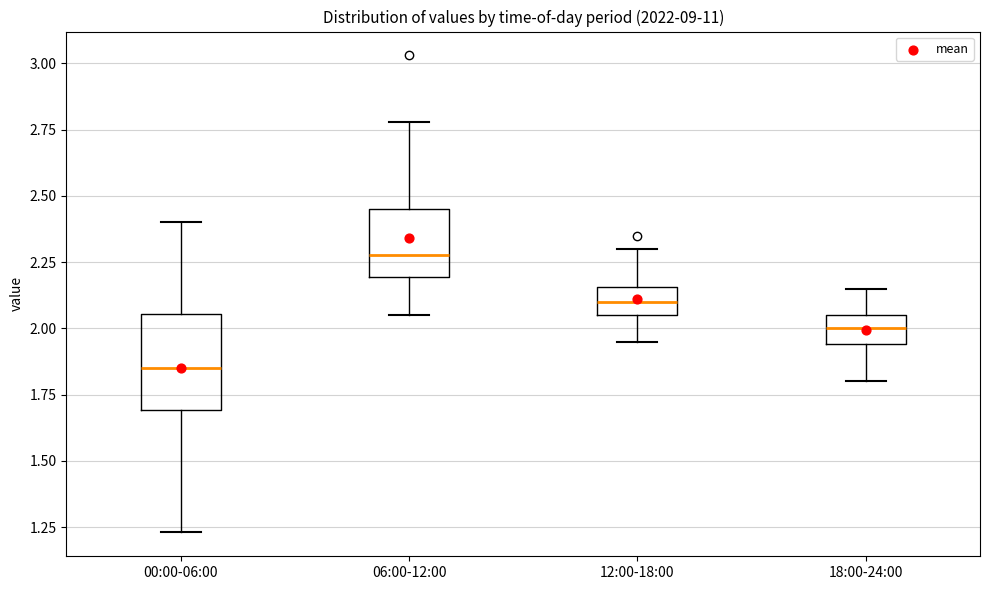

Where does the upper whisker of the box for 06:00-12:00 end on the y-axis? The values are not printed on the chart, so give them approximately, as read against the axis.

2.80